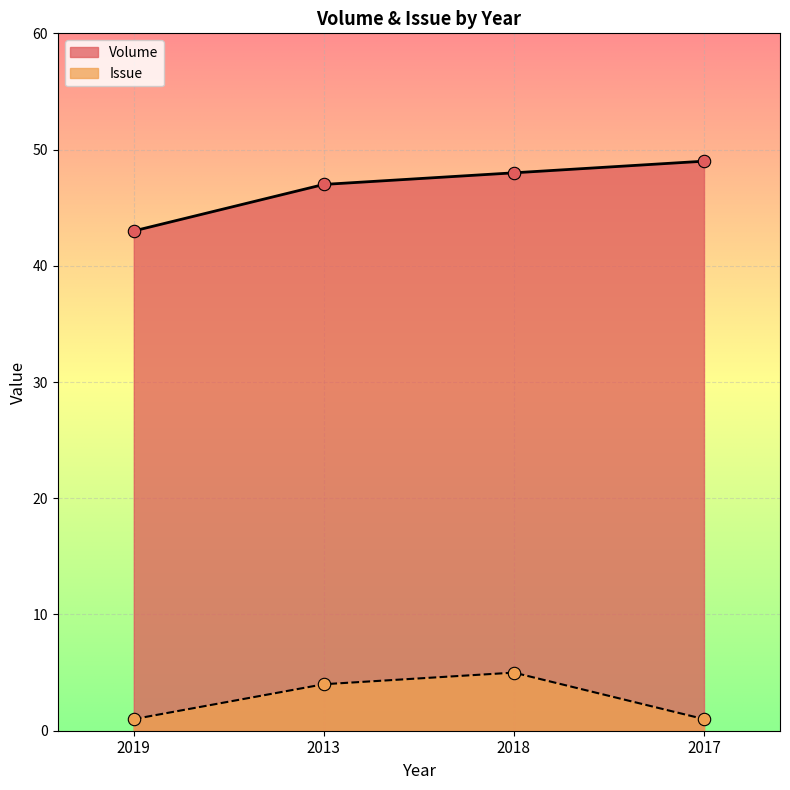

What are all the series names shown in the legend?

Volume, Issue